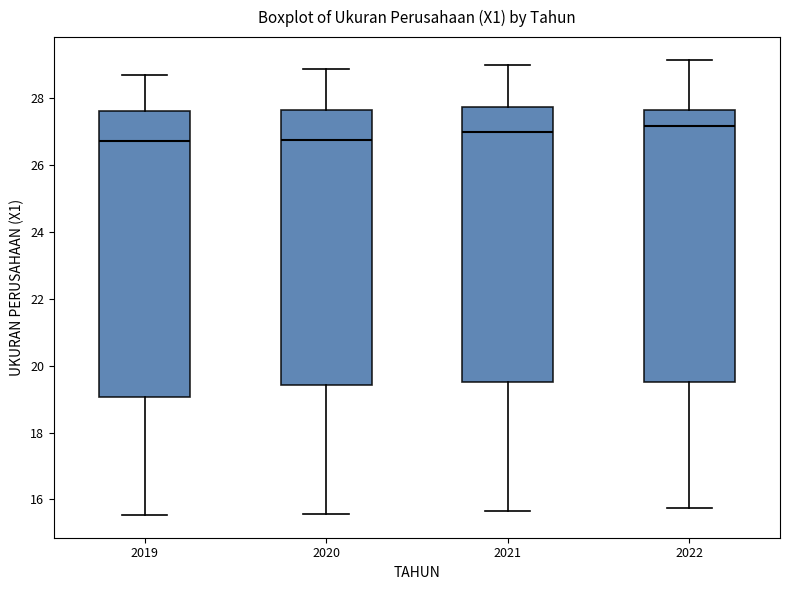

Reading left to right, transcribe this box plot: for each box, give where its median line is, the range the box spans, and where its two whiskers end, as read against the y-axis. The values are not printed on the chart, so give them approximately, as read against the axis.

2019: median 26.8, box 19.0 to 27.6, whiskers 15.6 to 28.6
2020: median 26.8, box 19.4 to 27.6, whiskers 15.6 to 28.8
2021: median 27.0, box 19.6 to 27.8, whiskers 15.6 to 29.0
2022: median 27.2, box 19.6 to 27.6, whiskers 15.8 to 29.2